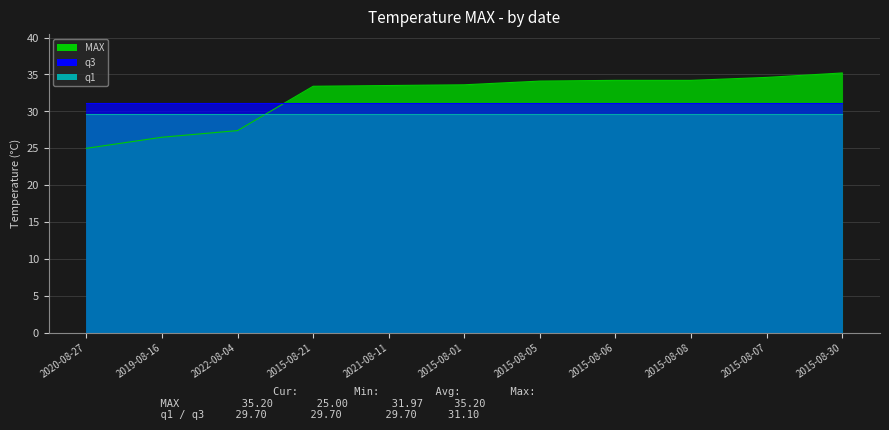

What is the total value across all series at 2020-08-27?

85.8